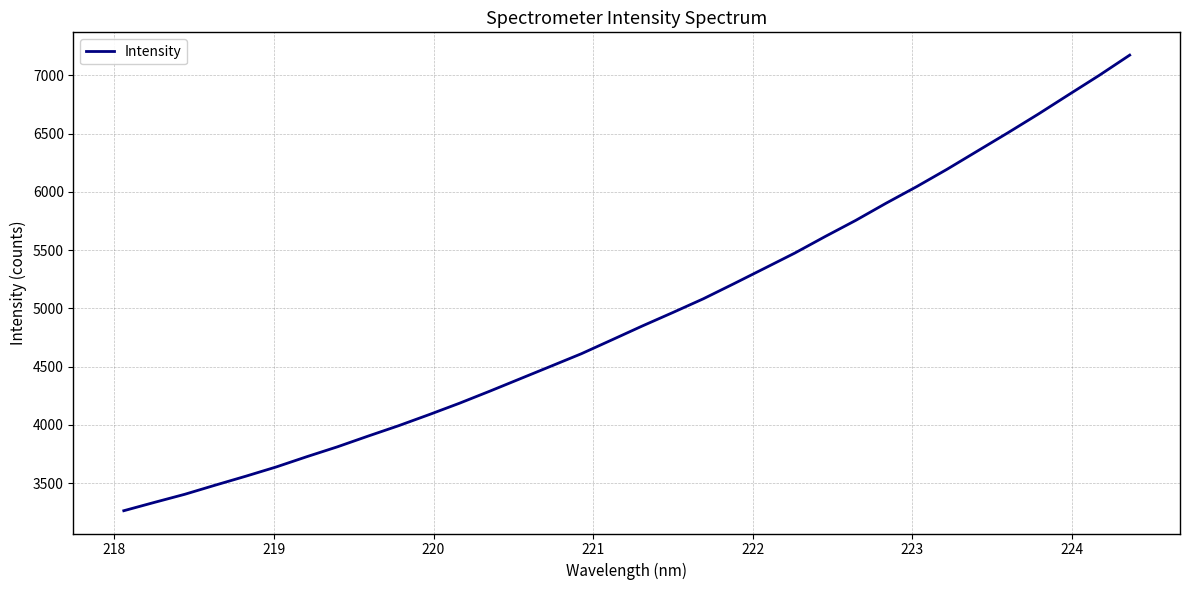

What is the minimum value shown in the chart?

3262.1